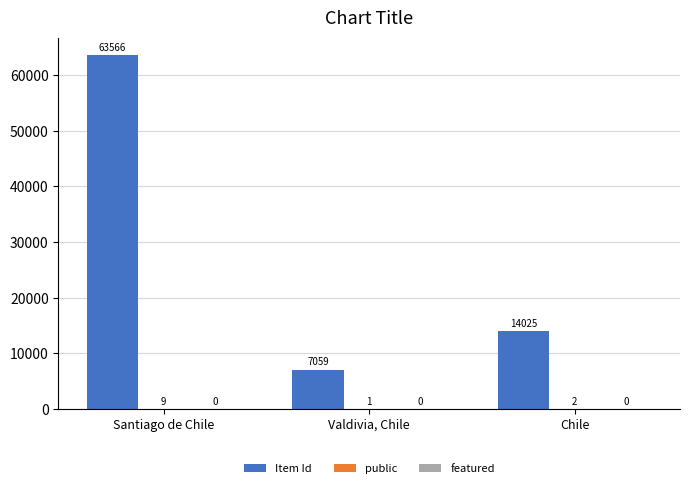

How many categories are shown in the chart?

3